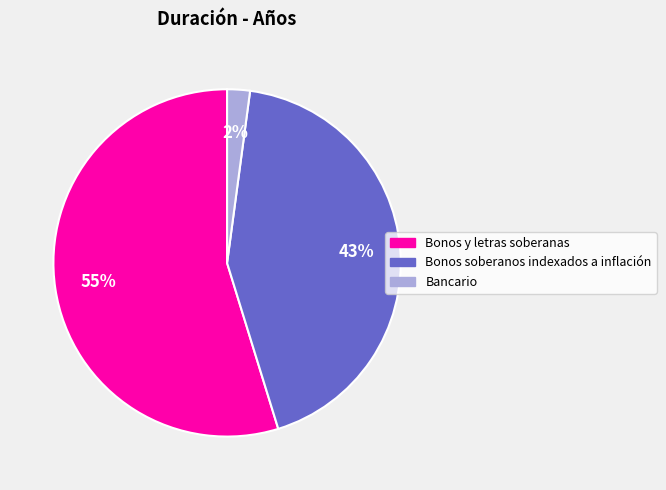

Which has a higher value, Bonos y letras soberanas or Bancario?

Bonos y letras soberanas